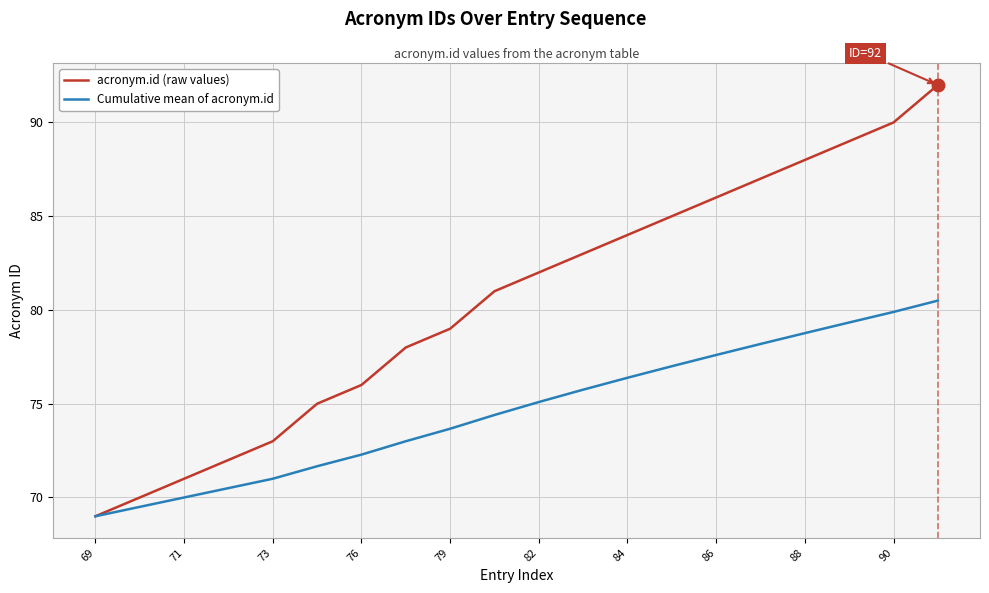

Rank the series by their maximum value, from lowest to highest.

Cumulative mean of acronym.id, acronym.id (raw values)